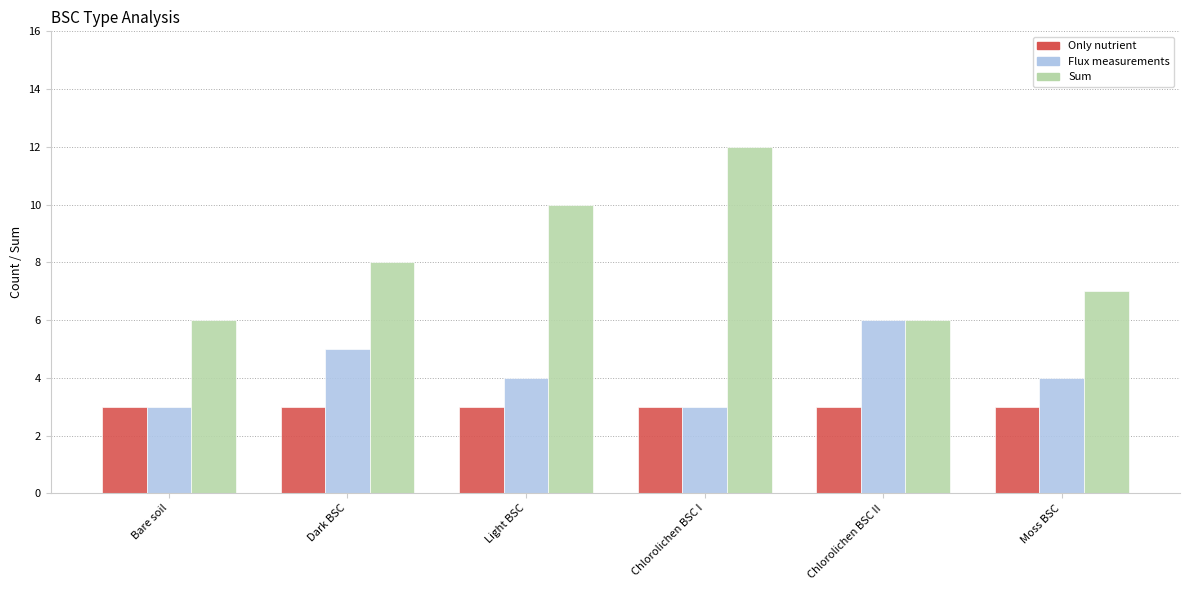

What is the total value across all series at Chlorolichen BSC II?

15